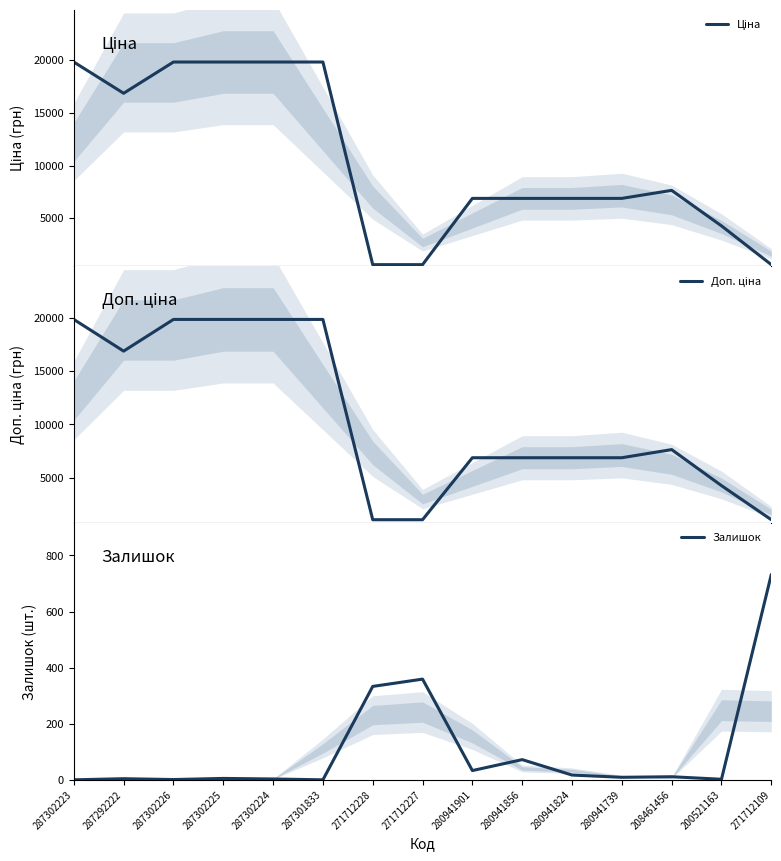

How many values in the Залишок series are below 9?

7